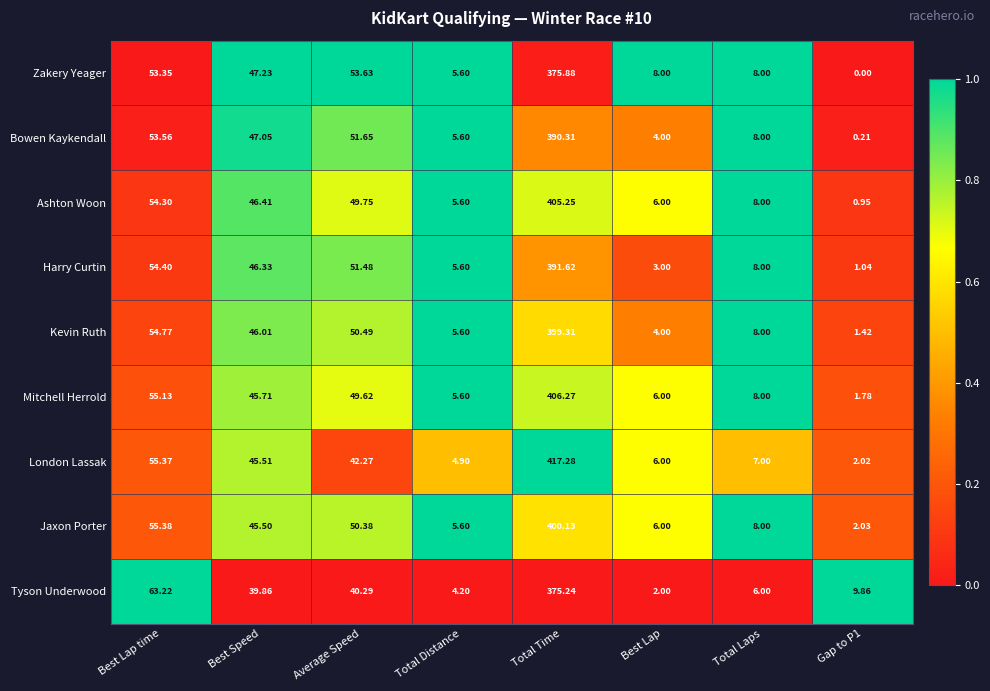

At which category is the sum across all series the highest?

Total Time